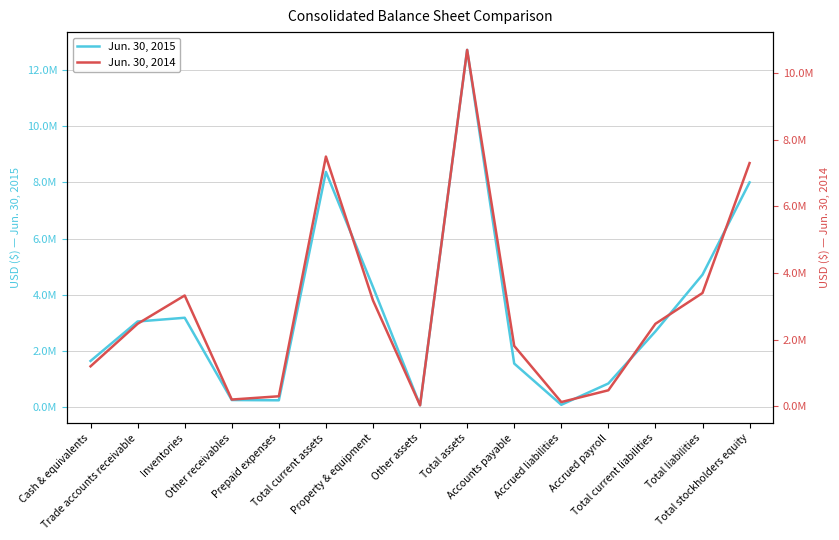

At which label does Jun. 30, 2015 first exceed 2696469?

Trade accounts receivable